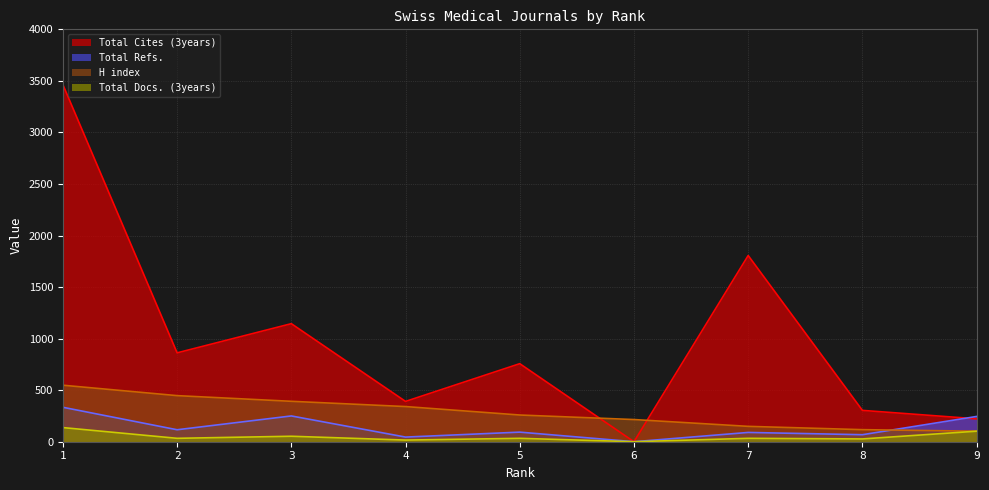

List the labels in order of Total Docs. (3years) value, largest first.

1, 9, 3, 2, 5, 7, 8, 4, 6